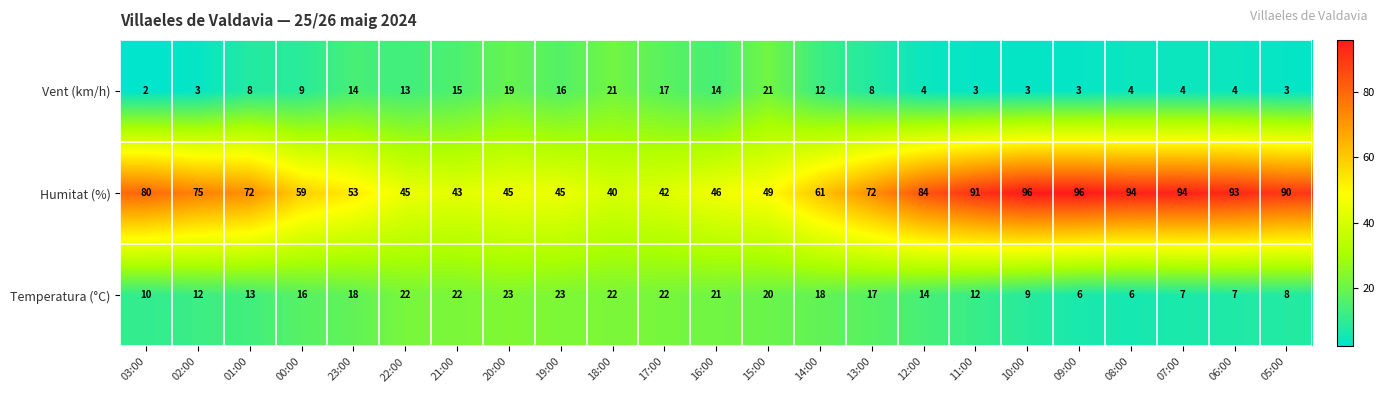

What is the total value across all series at 13:00?

97